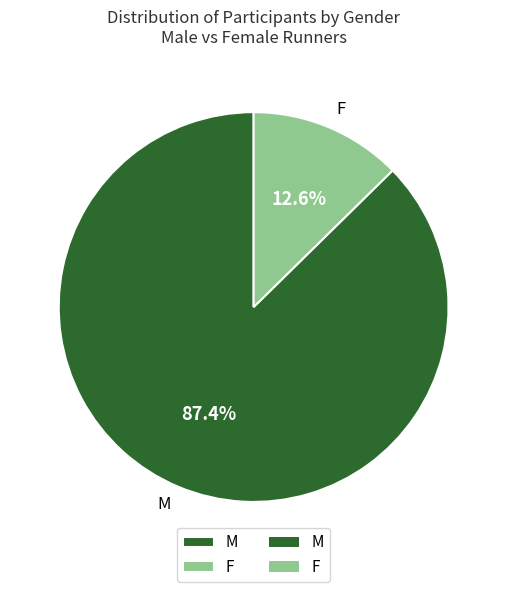

Is the sum of F and M greater than half?

Yes